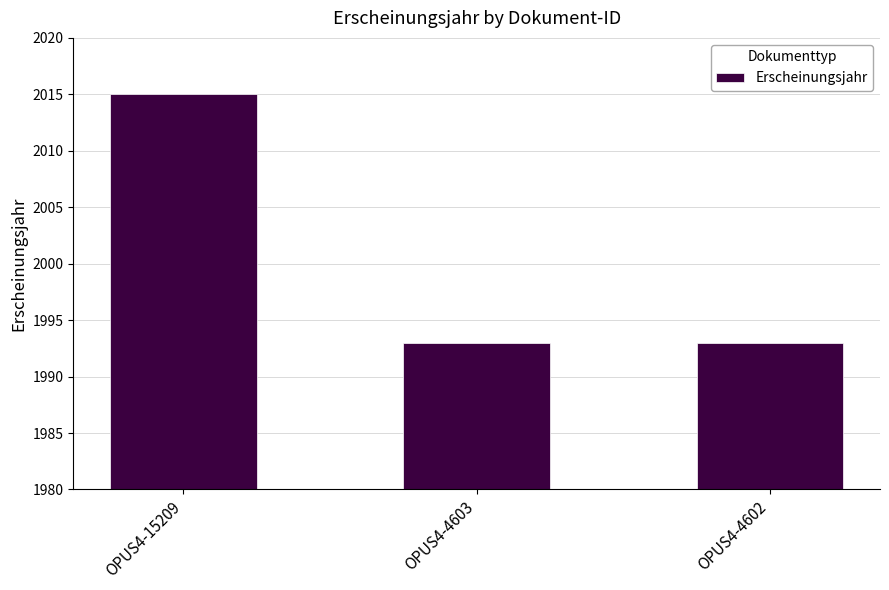

Are the bars grouped side by side (vs. stacked)?

No